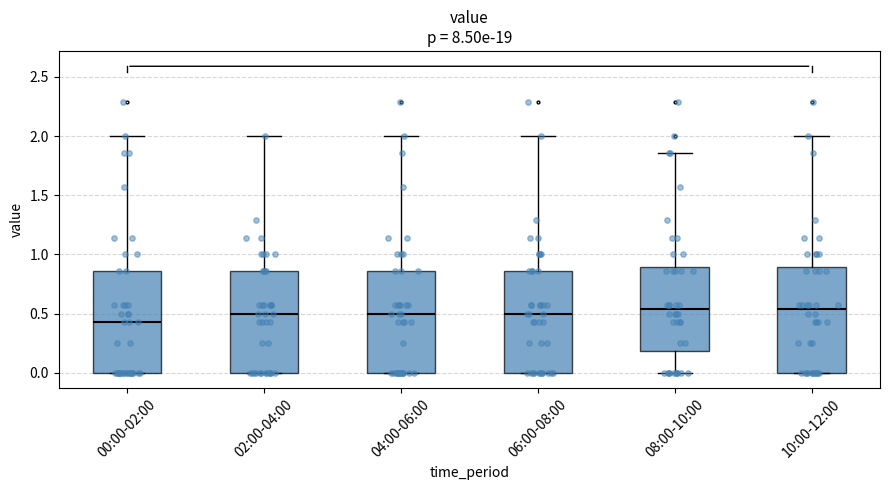

Where is the upper edge of the box for 00:00-02:00 on the y-axis? The values are not printed on the chart, so give them approximately, as read against the axis.

0.85